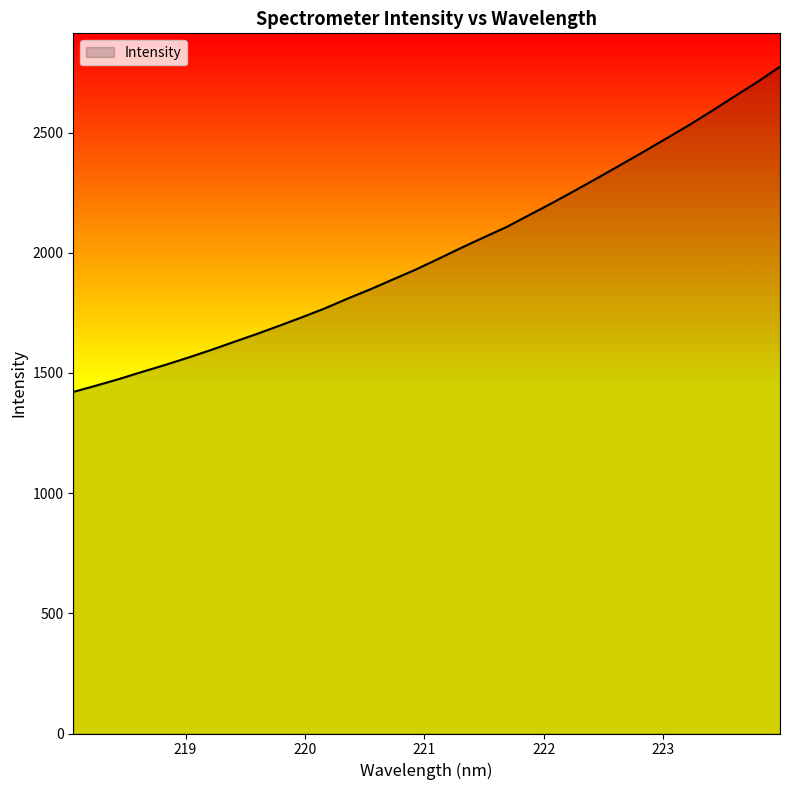

What is the sum of all values?

64113.3